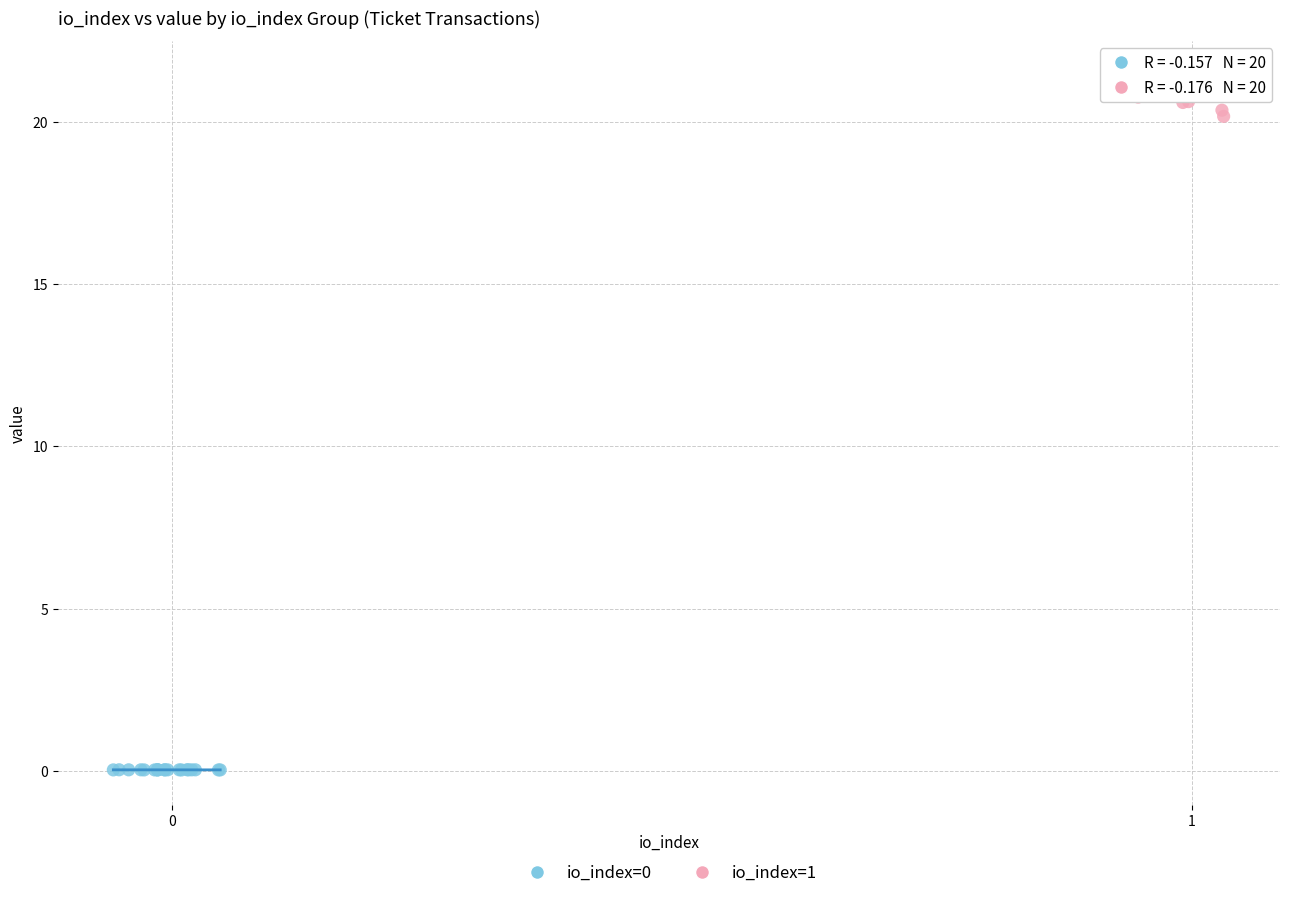

Which series has the widest spread of Y values?

io_index=1